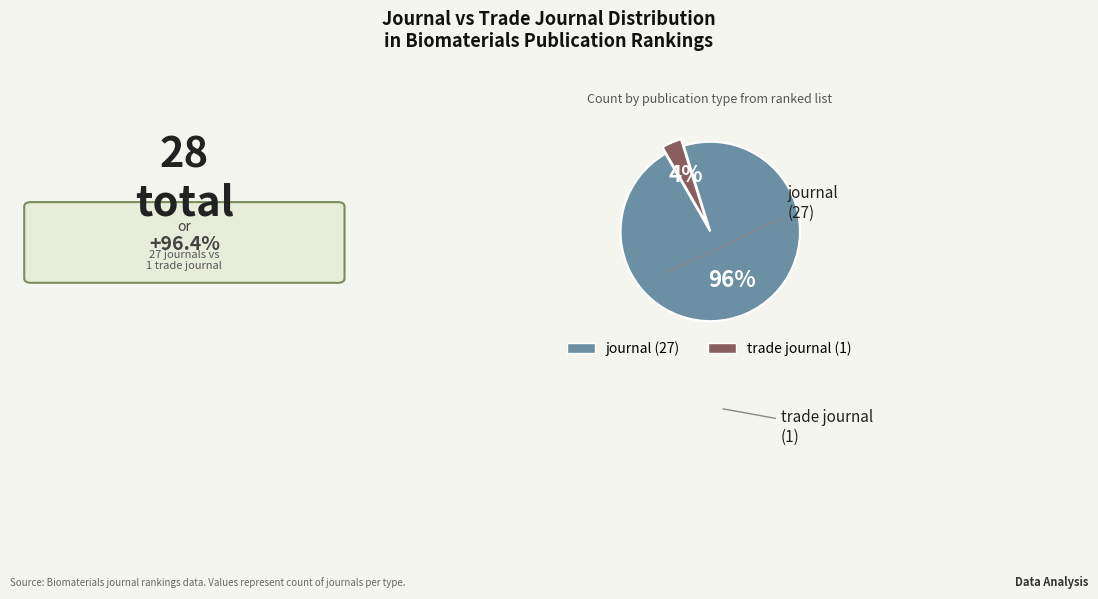

Do journal and trade journal together represent more than half of the pie?

Yes